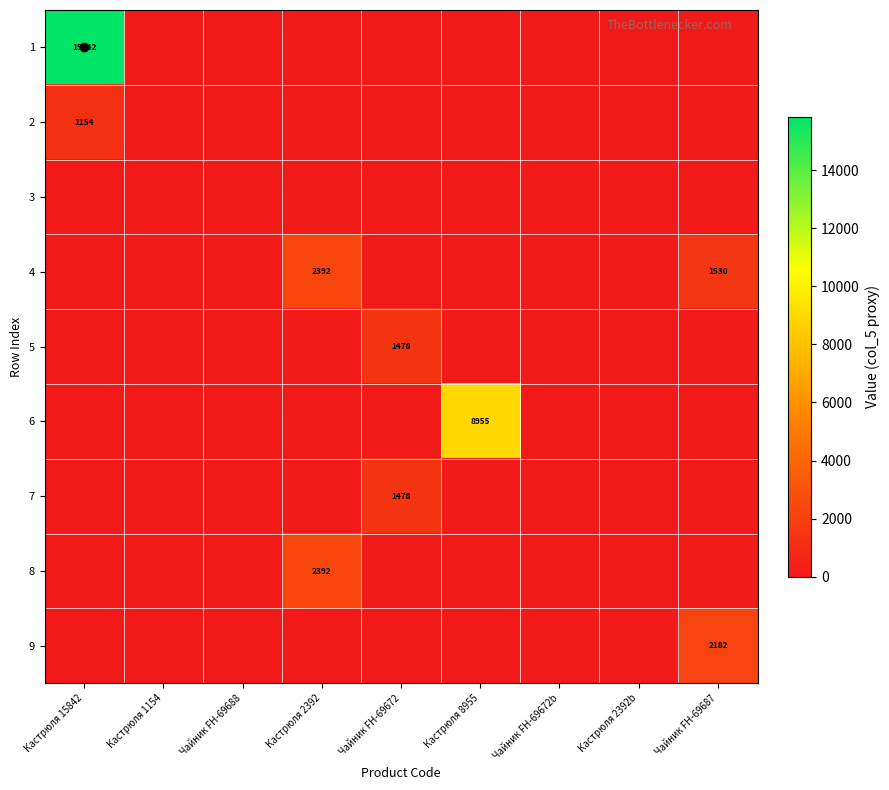

At which label does 4 reach its minimum?

Кастрюля 15842